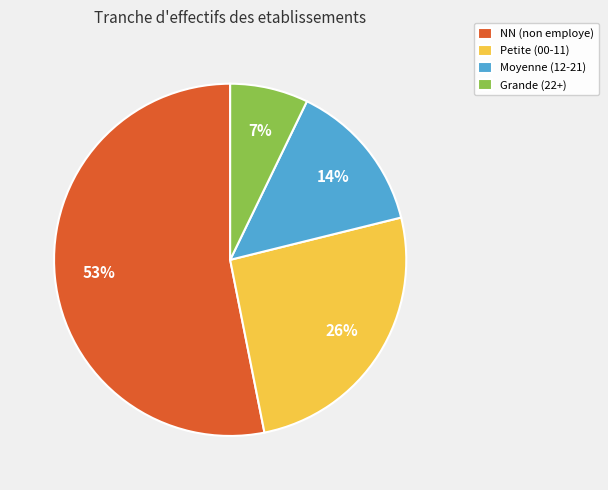

Count the number of slices in the pie.

4